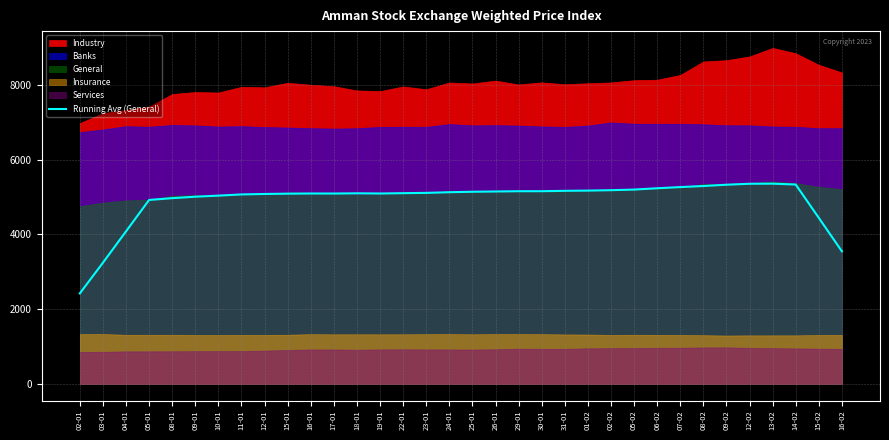

How many values are below 5111?

17